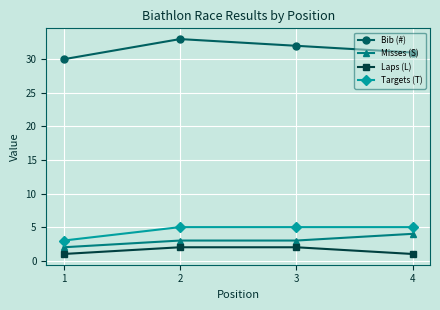

Which series has the largest range (max minus min)?

Bib (#)